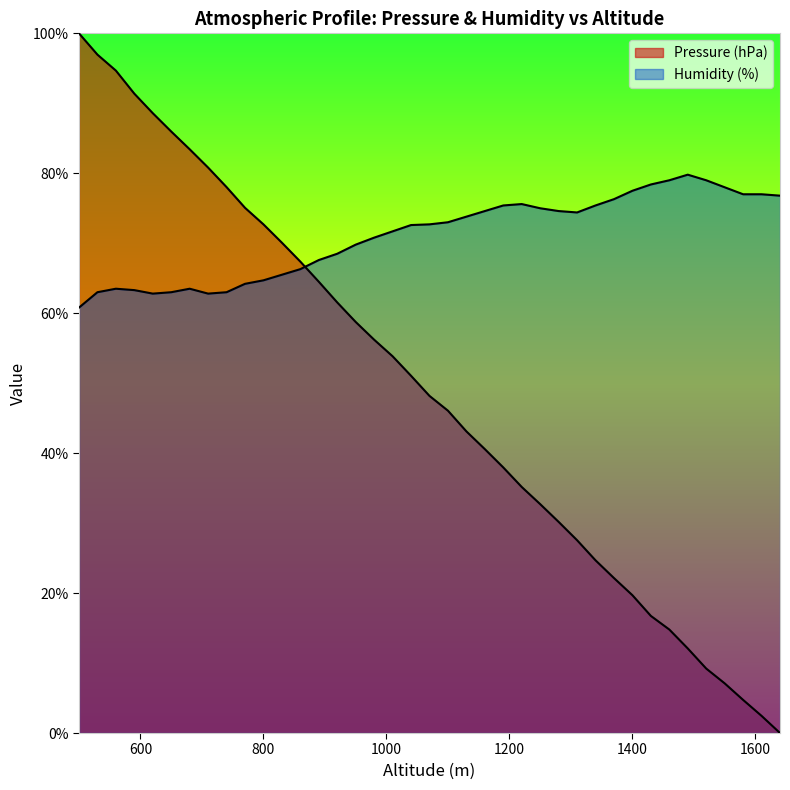

What is the difference between the Humidity (%) values at 1370 and 1340?

0.9